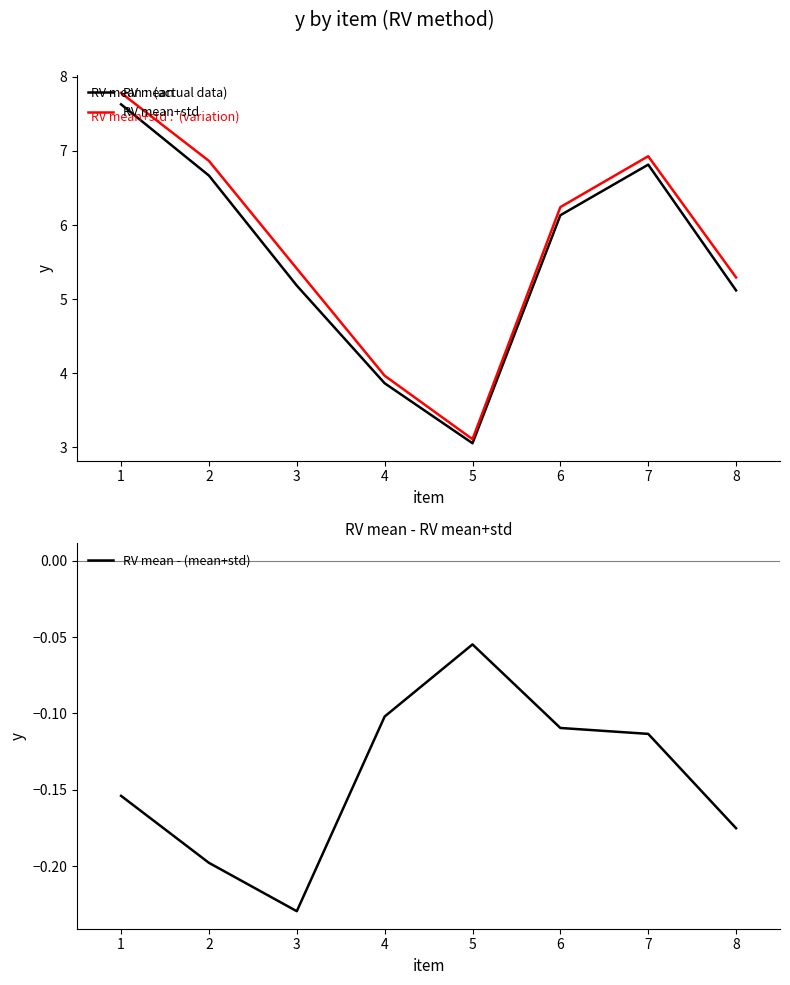

True or false: RV mean+std has more than 0 points higher than both neighbors.

True